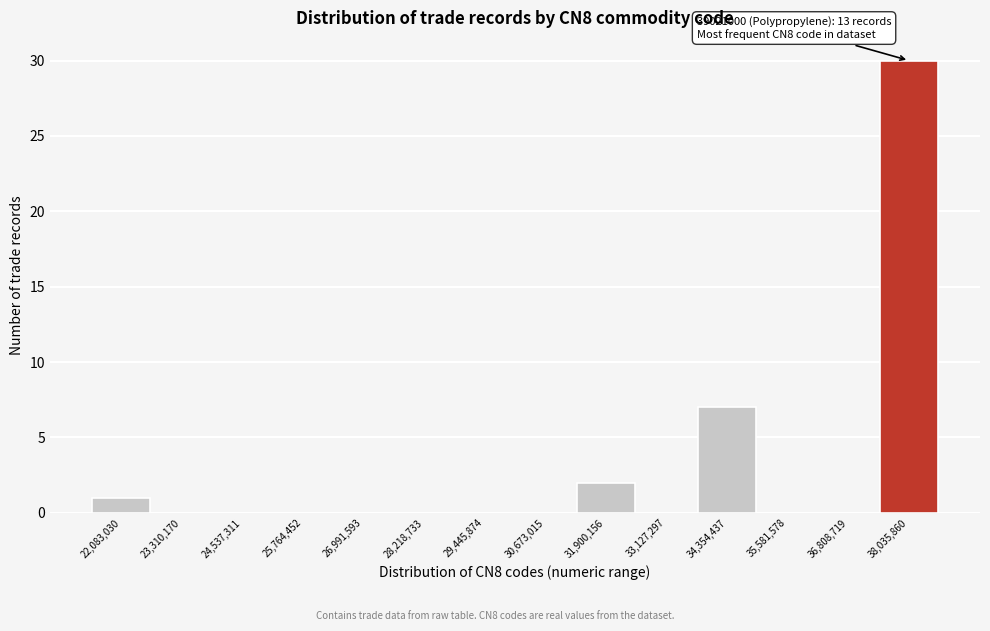

Reading left to right, extract all data points from this chart.

22,083,030=1	23,310,170=0	24,537,311=0	25,764,452=0	26,991,593=0	28,218,733=0	29,445,874=0	30,673,015=0	31,900,156=2	33,127,297=0	34,354,437=7	35,581,578=0	36,808,719=0	38,035,860=30